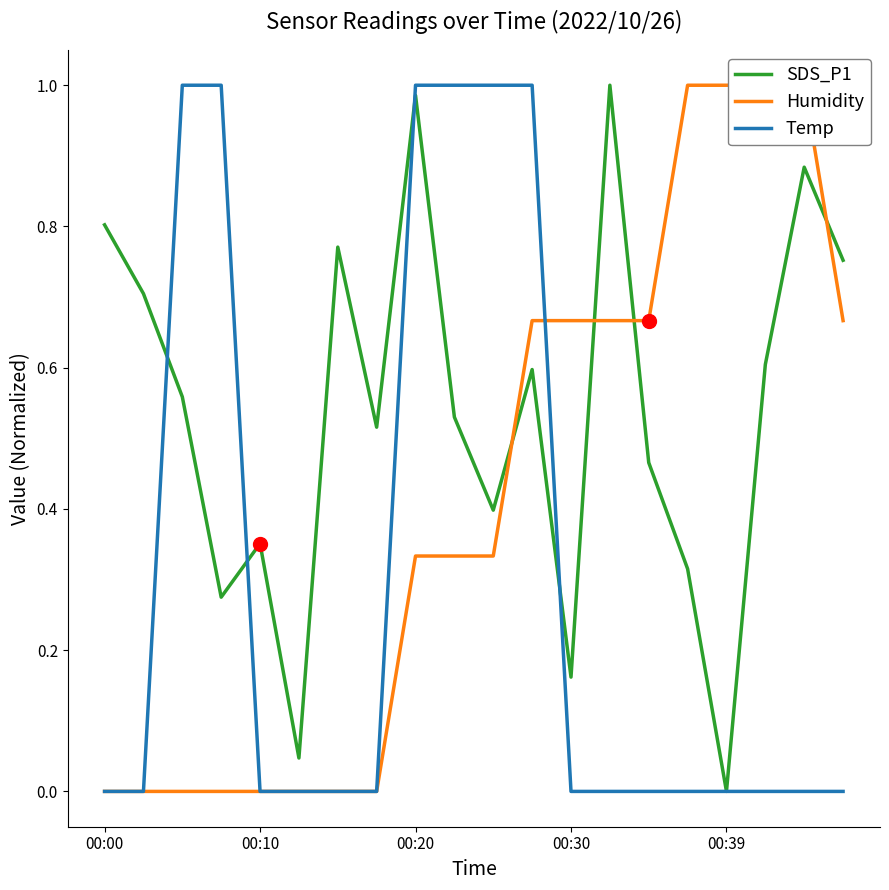

What are all the series names shown in the legend?

SDS_P1, Humidity, Temp